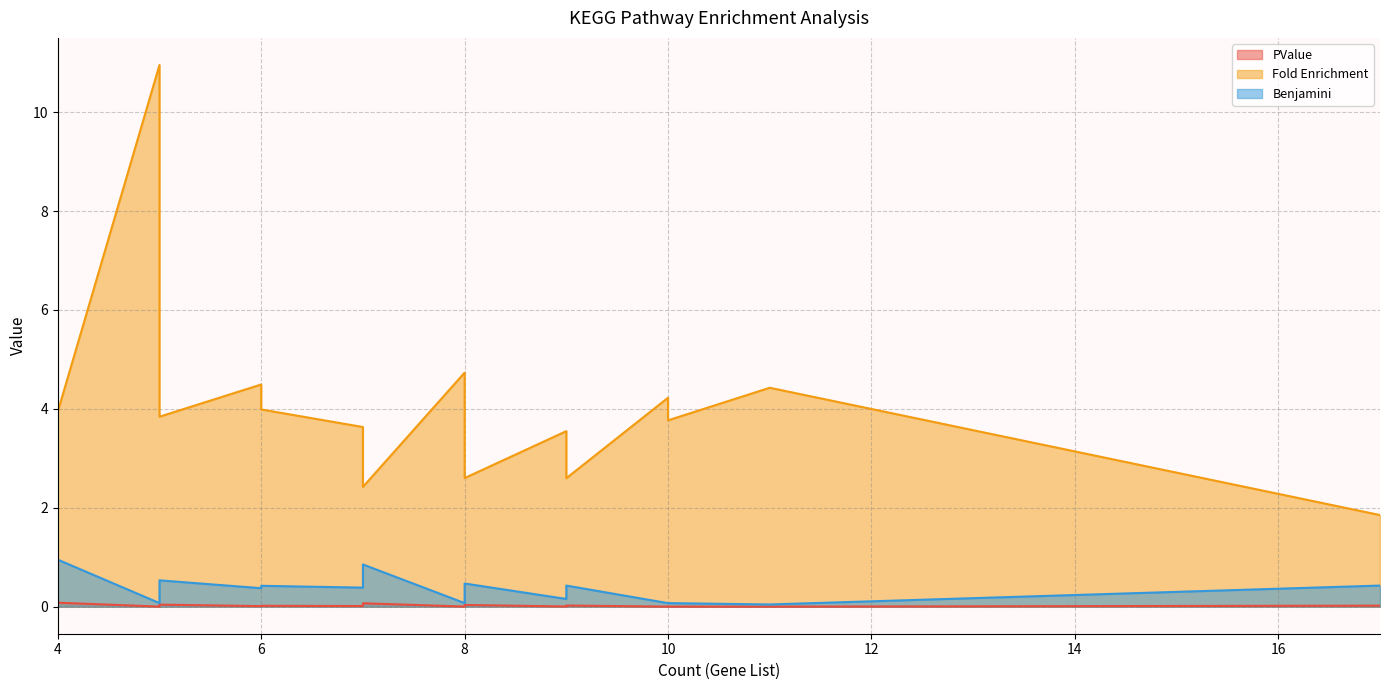

At how many categories does at least one series exceed 7?

1